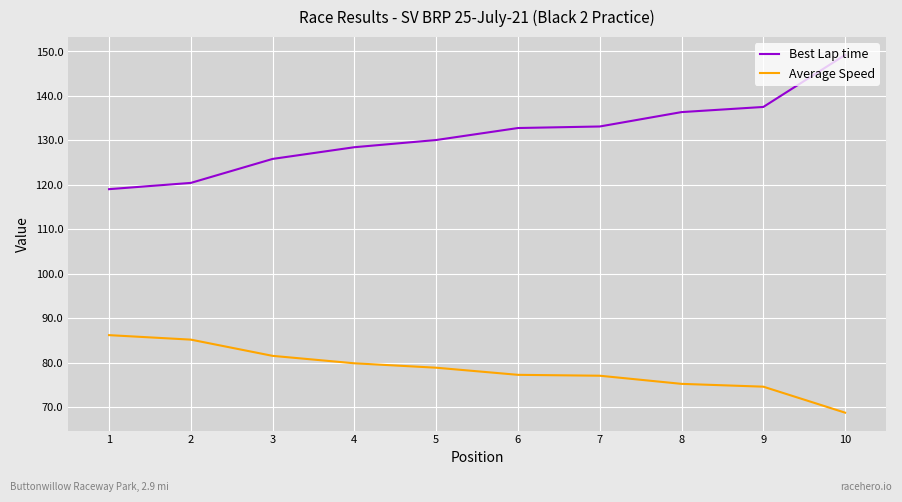

True or false: Best Lap time and Average Speed intersect in this chart.

False